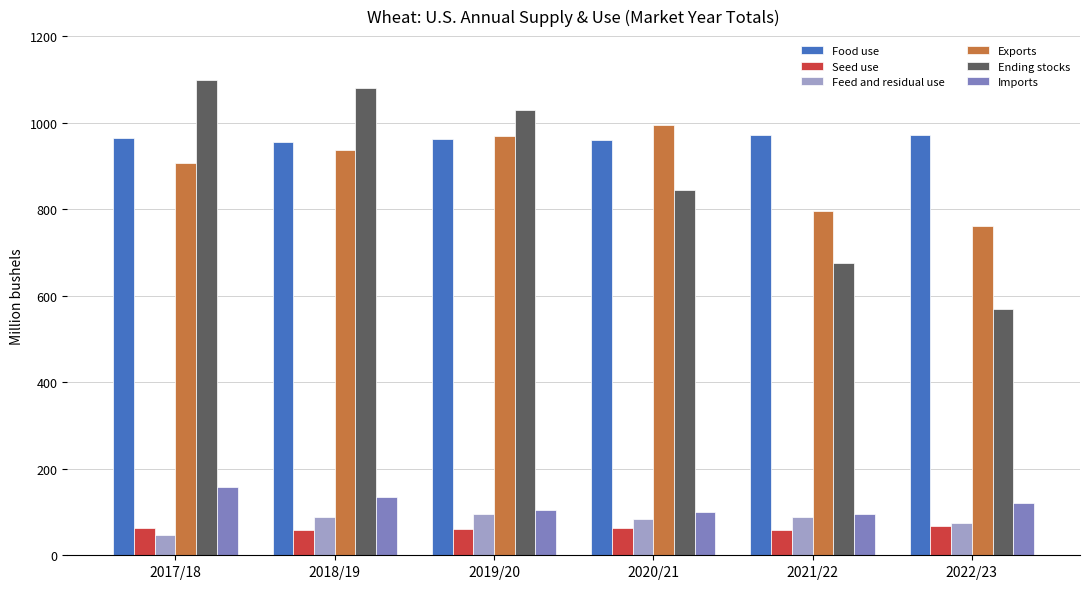

What is the label of the 1st bar from the right?

2022/23